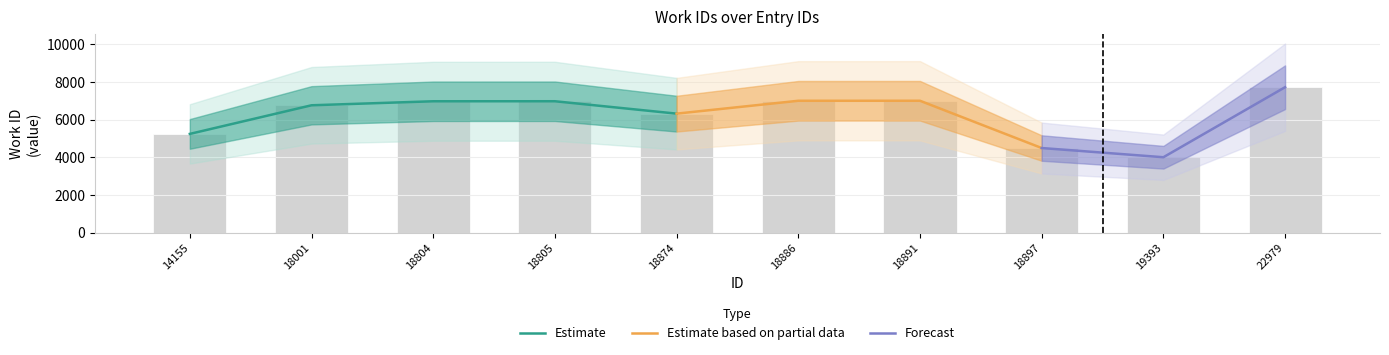

Which has a higher value, 18804 or 18805?

18805